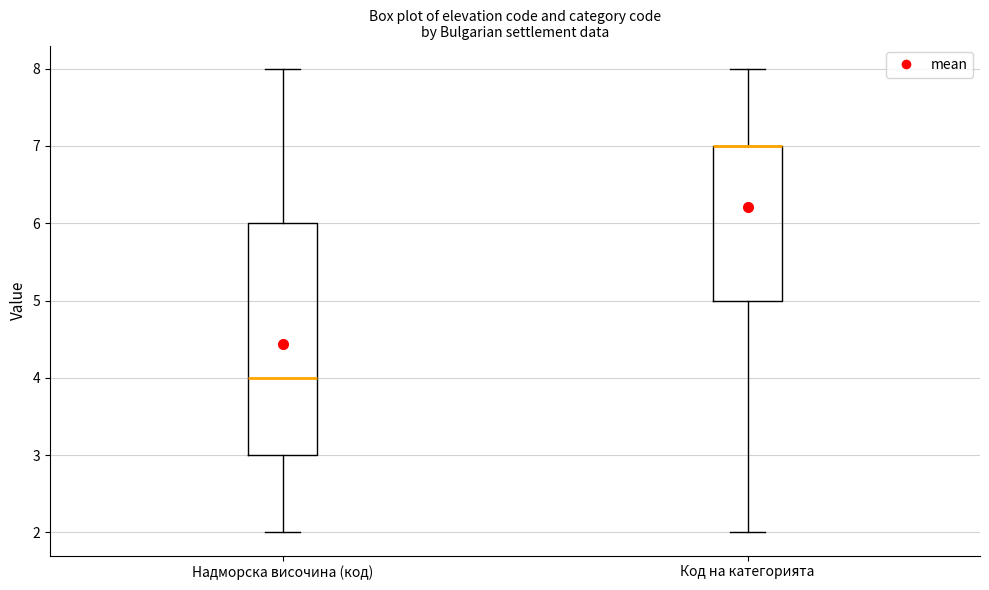

Reading left to right, transcribe this box plot: for each box, give where its median line is, the range the box spans, and where its two whiskers end, as read against the y-axis. The values are not printed on the chart, so give them approximately, as read against the axis.

Надморска височина (код): median 4, box 3 to 6, whiskers 2 to 8
Код на категорията: median 7 (drawn on the box's upper edge), box 5 to 7, whiskers 2 to 8